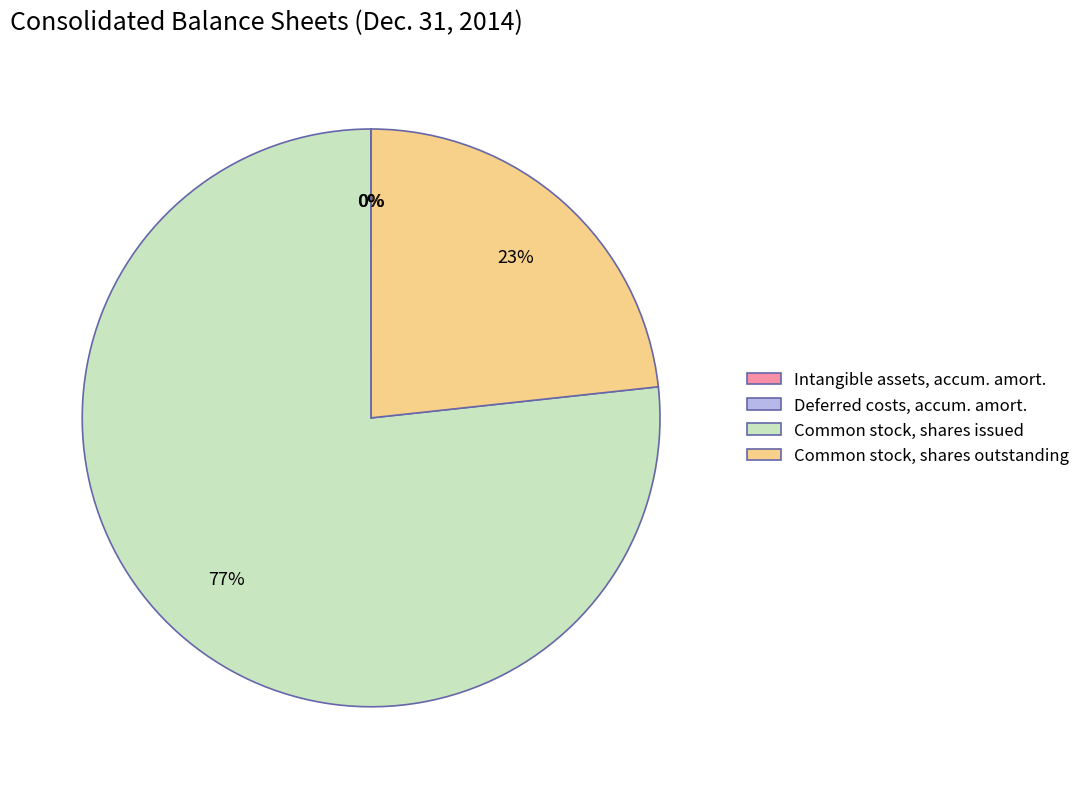

True or false: Common stock, shares issued accounts for 77% of the total.

True